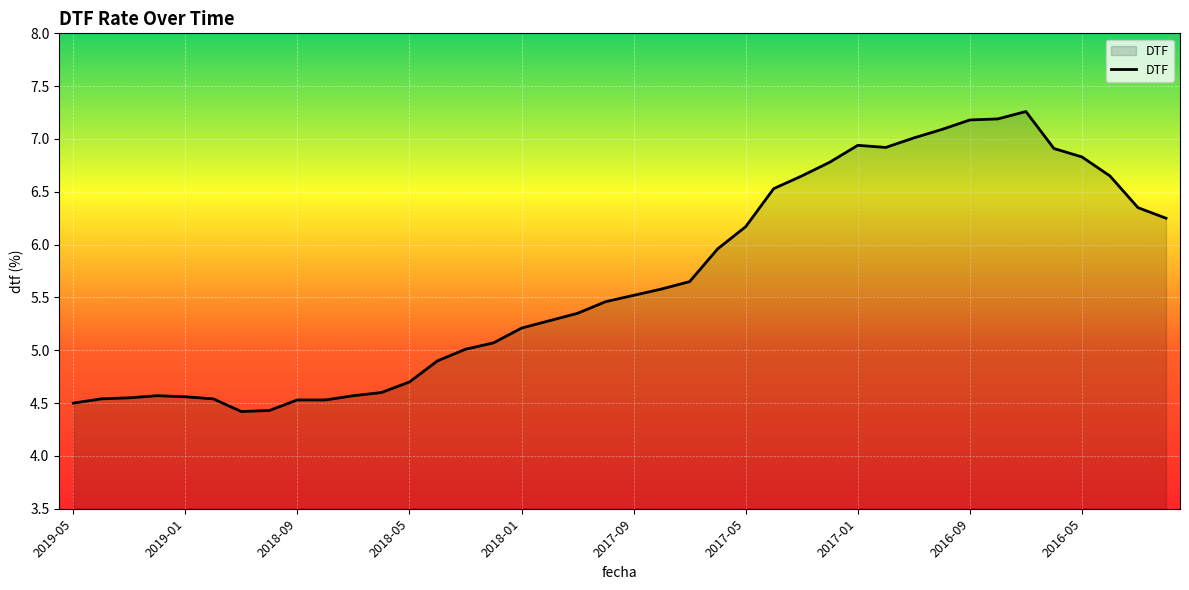

What is the smallest value displayed?

4.4